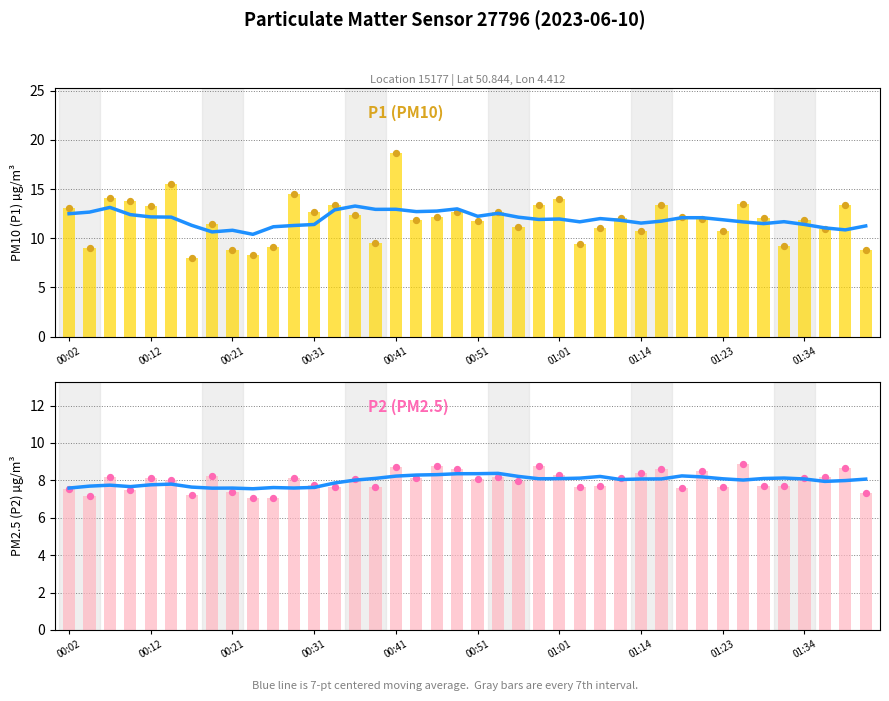

Which series has the widest spread of Y values?

P1